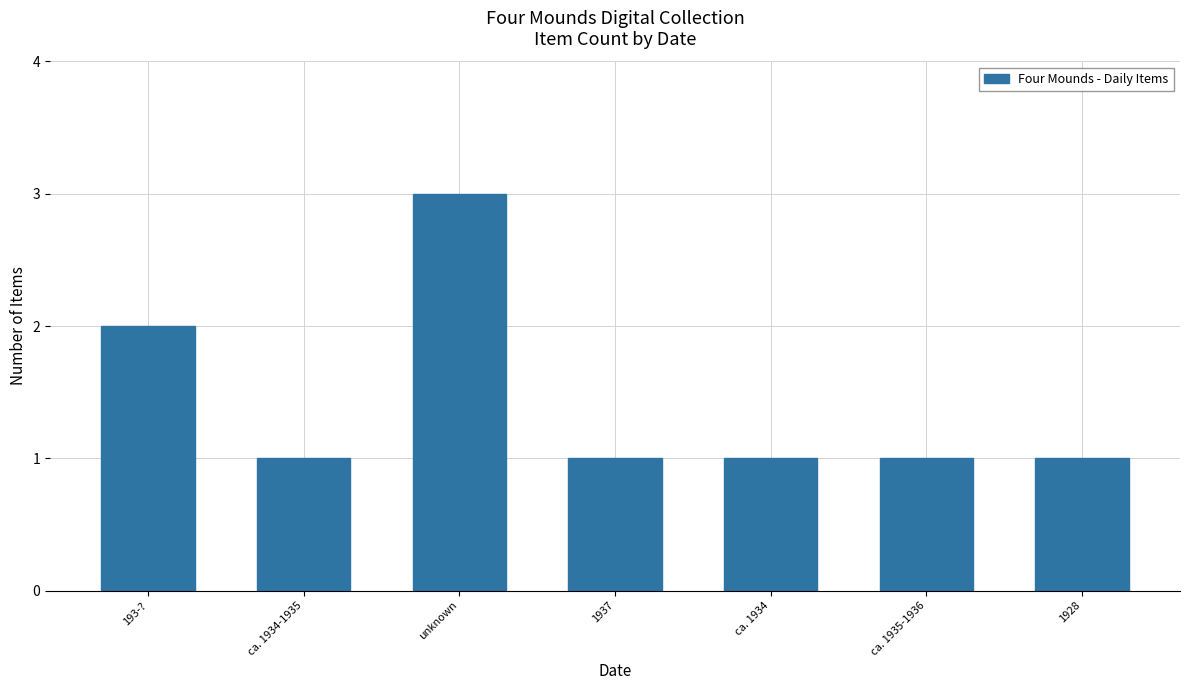

Between unknown and ca. 1934, which is larger?

unknown